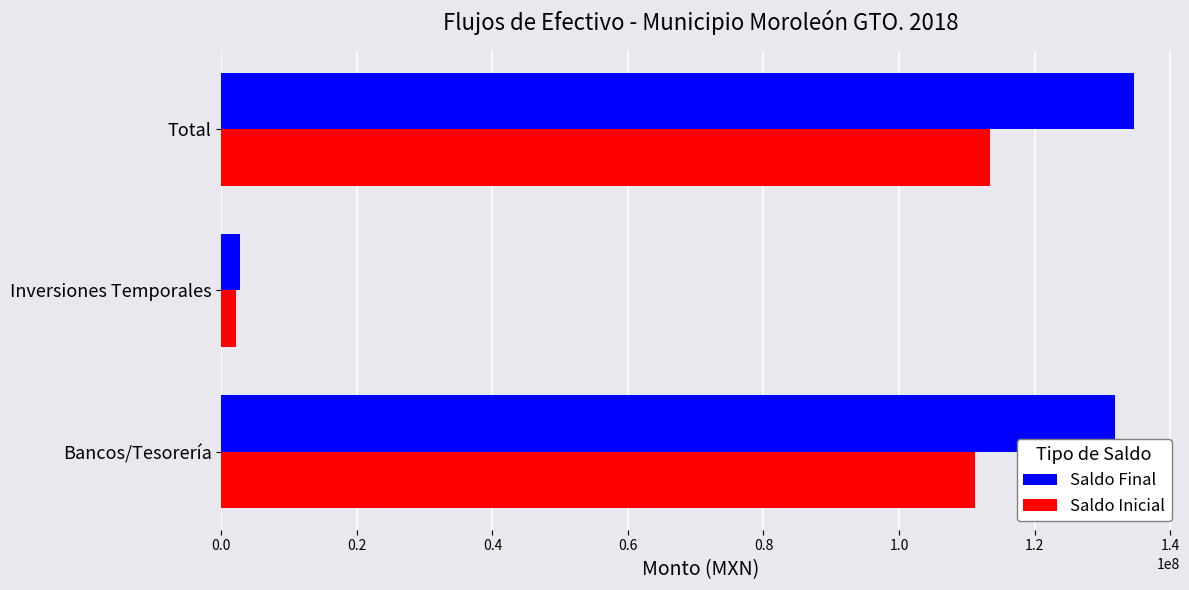

Which series has the widest spread of values?

Saldo Final